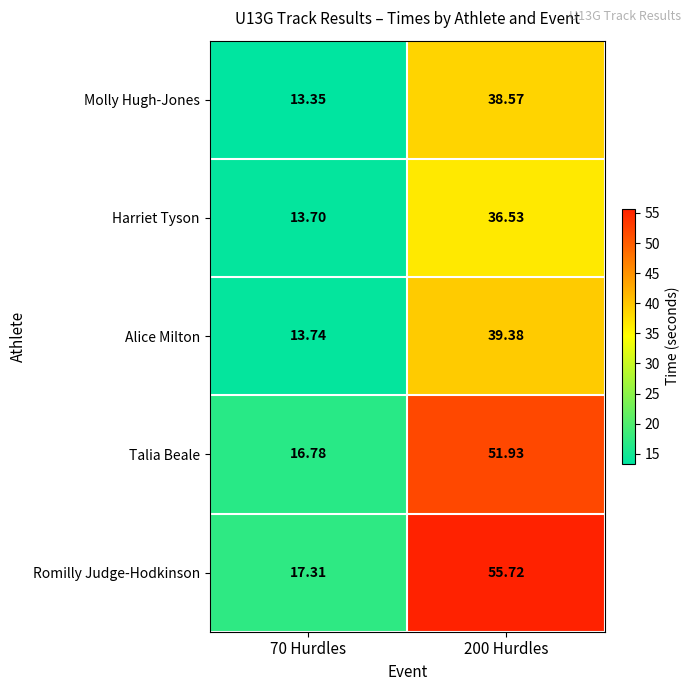

How many data points does each series have?

2